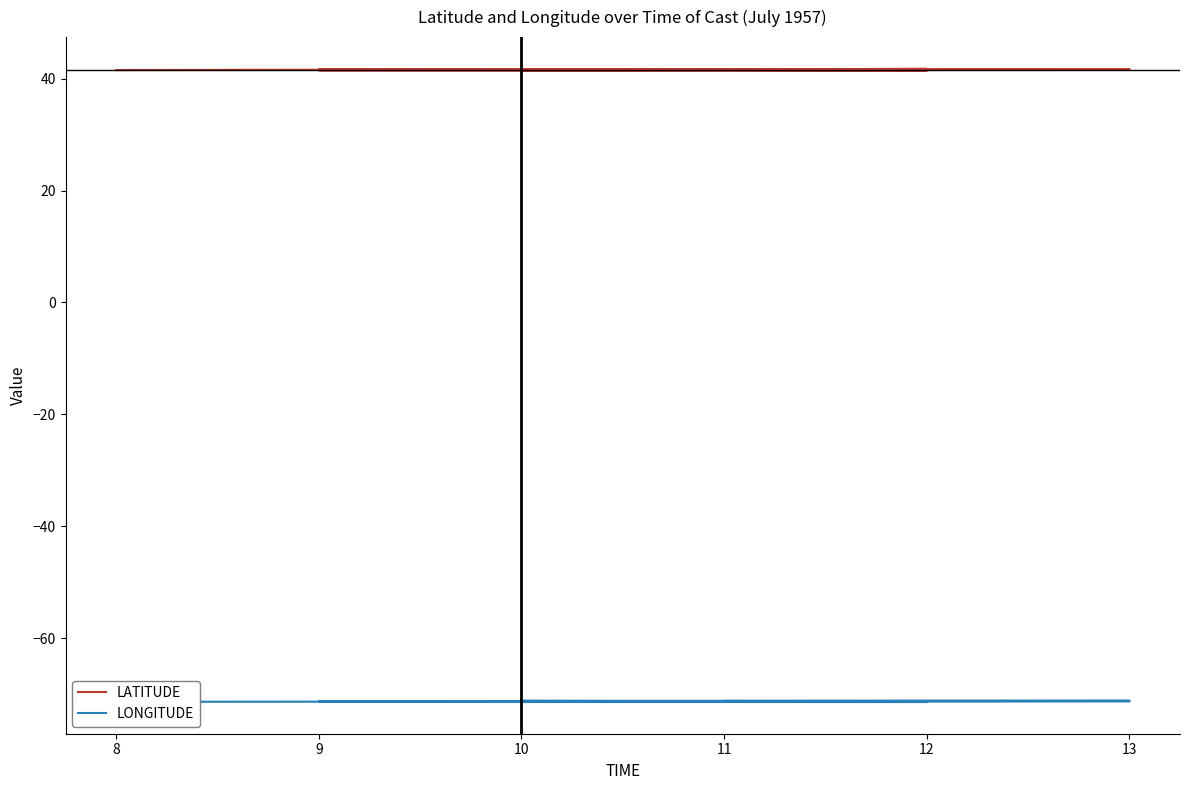

Rank the series by their maximum value, from lowest to highest.

LONGITUDE, LATITUDE